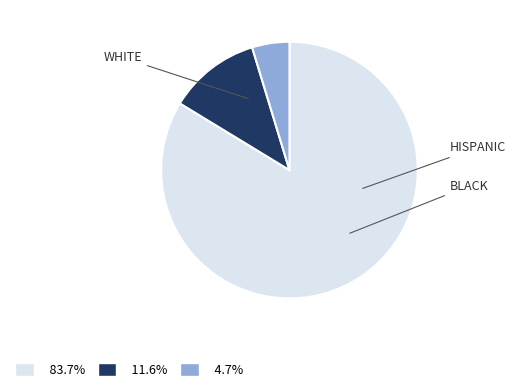

Does any single category account for the majority?

Yes